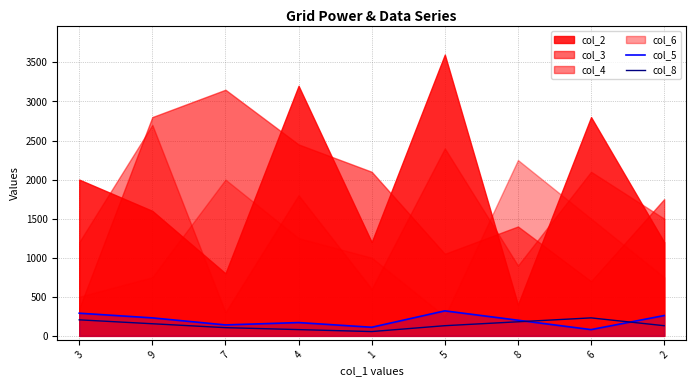

The value of col_5 at 3 is 290. True or false?

True